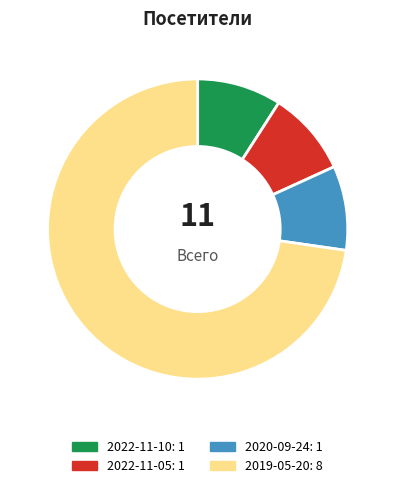

Do 2019-05-20 and 2020-09-24 together represent more than half of the pie?

Yes